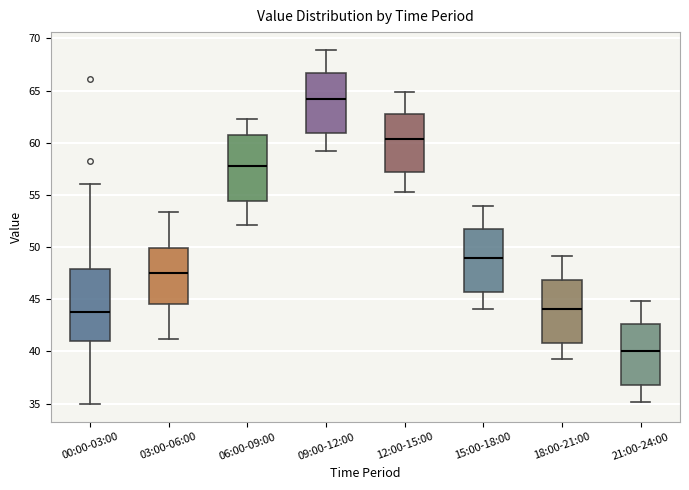

Reading left to right, read every box against the y-axis: the position of its median line, the range the box covers, and the ends of its whiskers. The values are not printed on the chart, so give them approximately, as read against the axis.

00:00-03:00: median 44.0, box 41.0 to 48.0, whiskers 35.0 to 56.0
03:00-06:00: median 47.5, box 44.5 to 50.0, whiskers 41.0 to 53.5
06:00-09:00: median 58.0, box 54.5 to 60.5, whiskers 52.0 to 62.5
09:00-12:00: median 64.0, box 61.0 to 66.5, whiskers 59.0 to 69.0
12:00-15:00: median 60.5, box 57.0 to 62.5, whiskers 55.5 to 65.0
15:00-18:00: median 49.0, box 45.5 to 51.5, whiskers 44.0 to 54.0
18:00-21:00: median 44.0, box 41.0 to 47.0, whiskers 39.5 to 49.0
21:00-24:00: median 40.0, box 37.0 to 42.5, whiskers 35.0 to 45.0